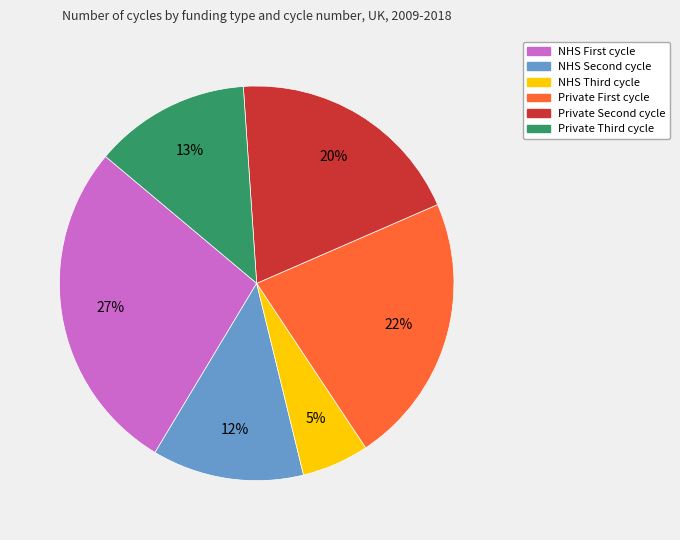

Does any single category account for the majority?

No